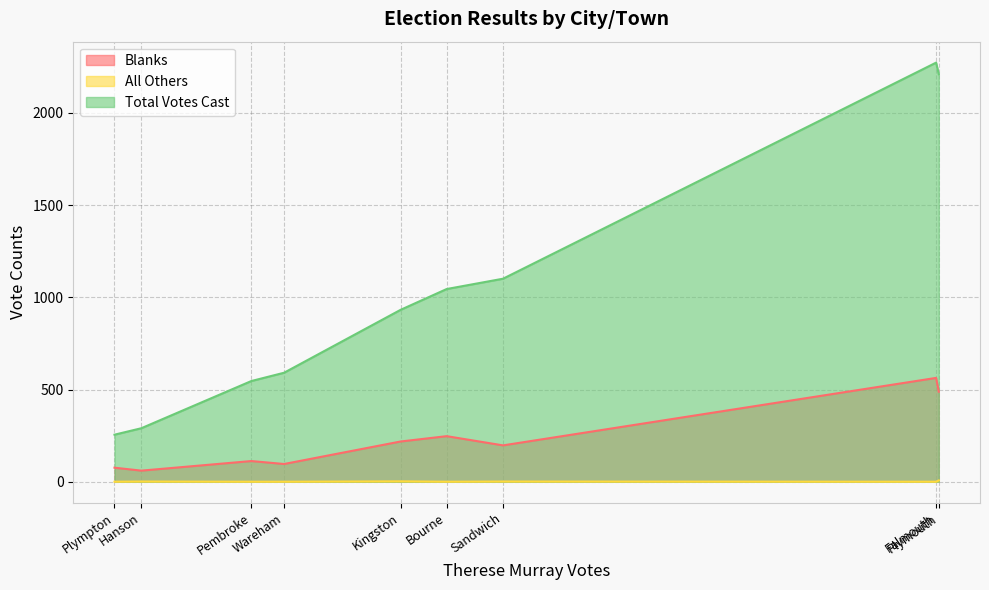

What is the difference between the Total Votes Cast values at Plymouth and Kingston?

1278